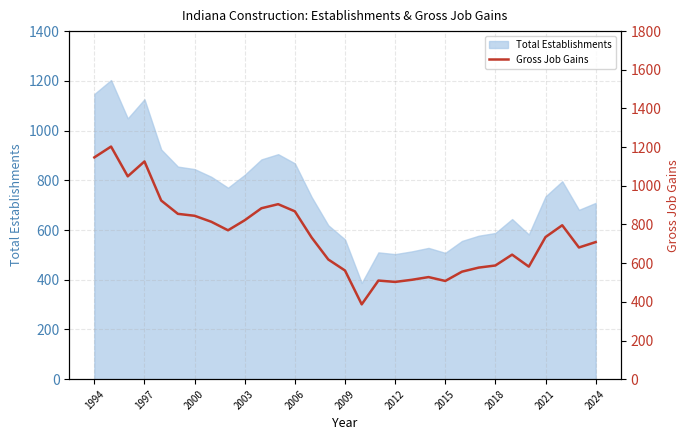

How many data points does each series have?

31